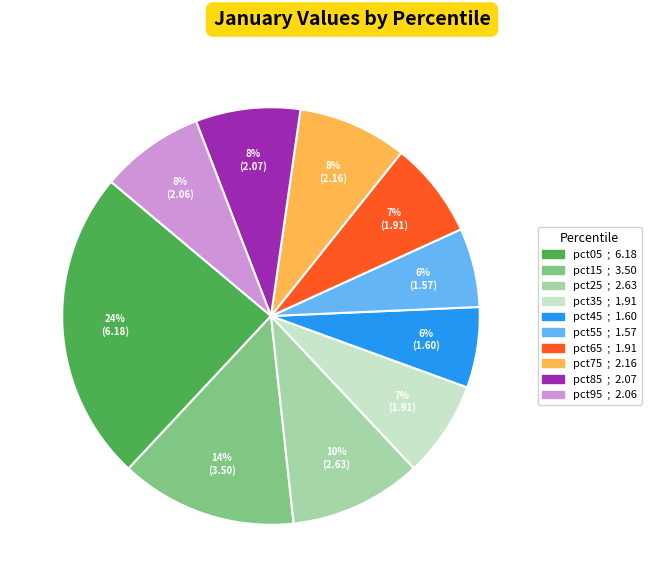

How many slices are in this pie chart?

10